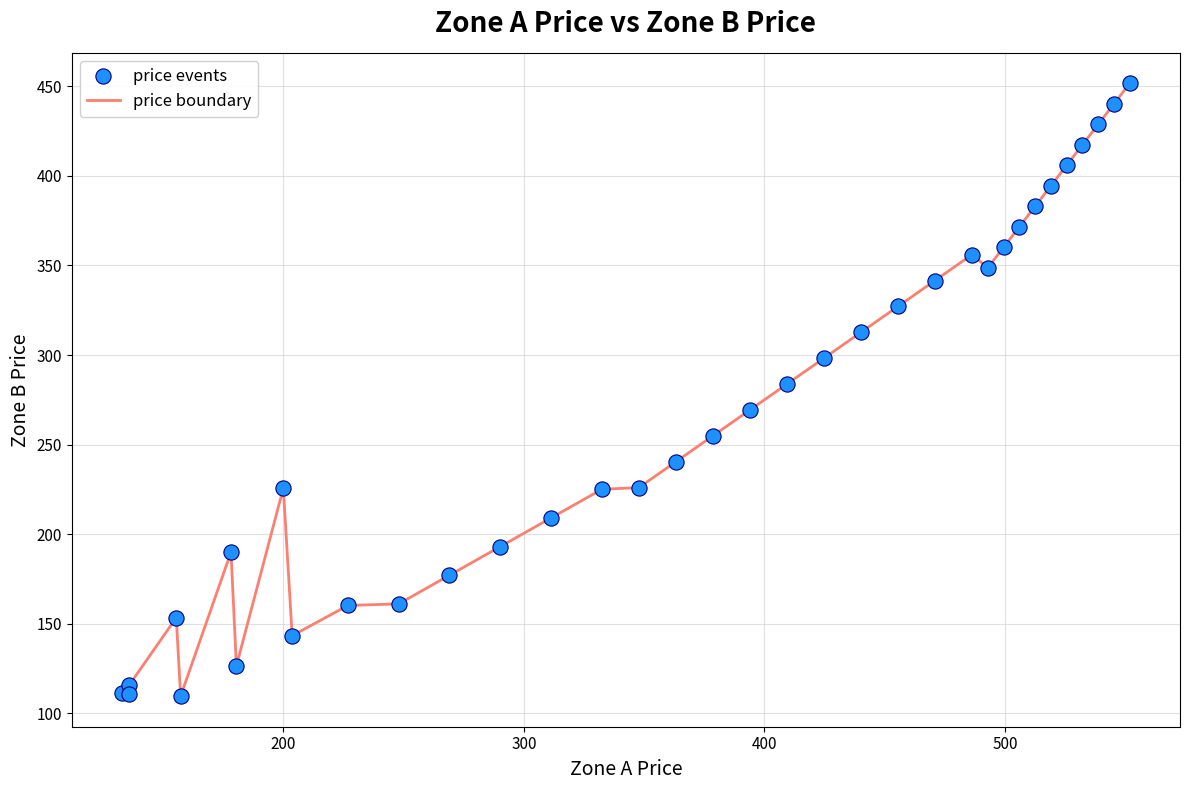

What is the difference between the maximum and minimum values?

342.0